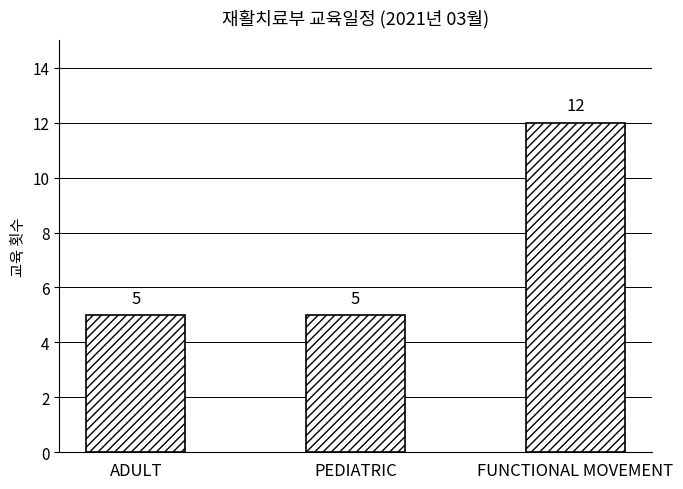

The chart shows a value of 5 at ADULT. True or false?

True